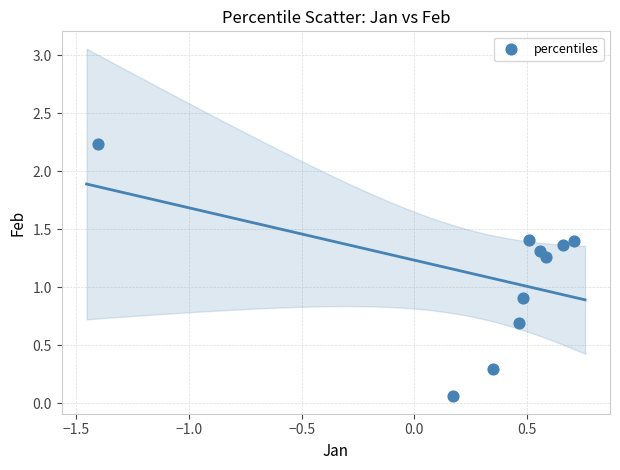

What is the average Y value?

1.1